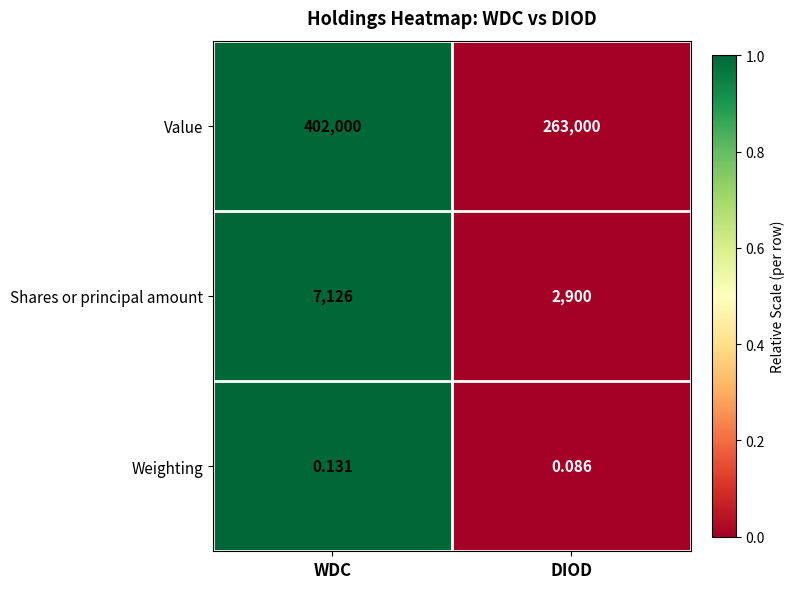

Which label corresponds to the smallest value in the chart?

DIOD